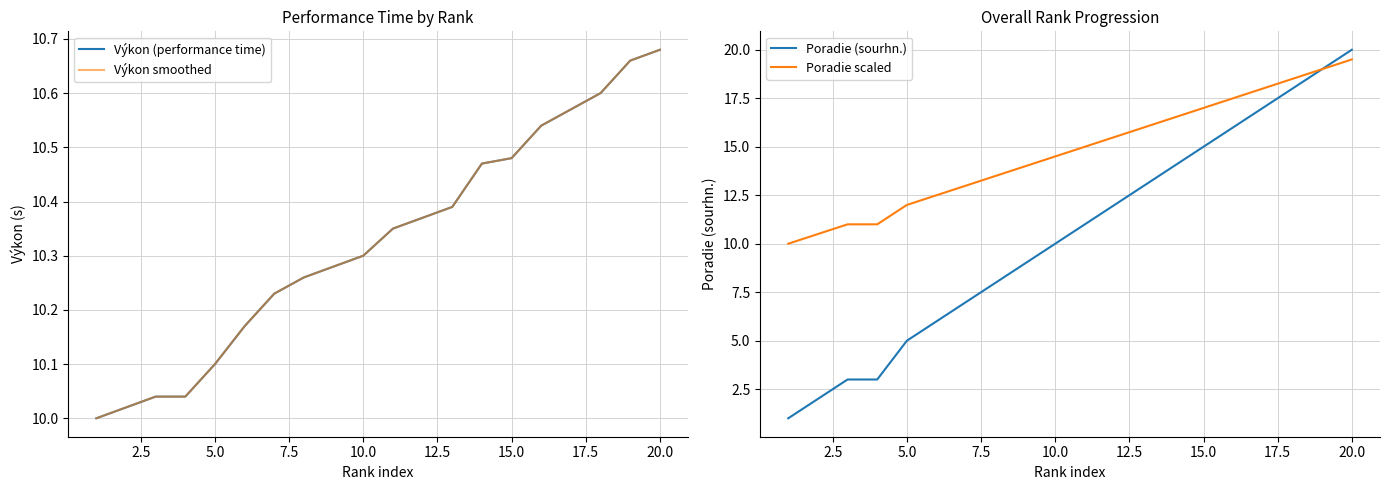

Is it true that Poradie (sourhn.) equals 15.0 at 15.0?

True